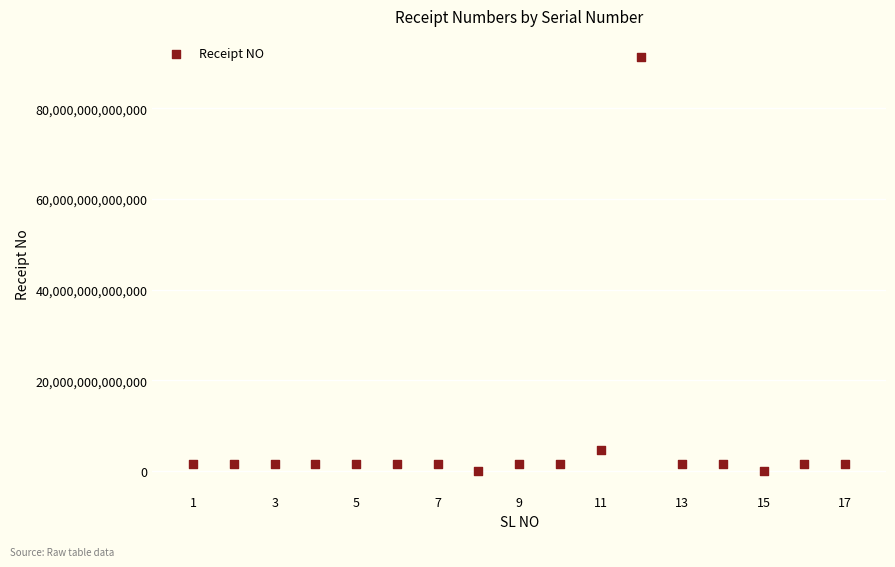

What is the range of X values (max minus min)?

16